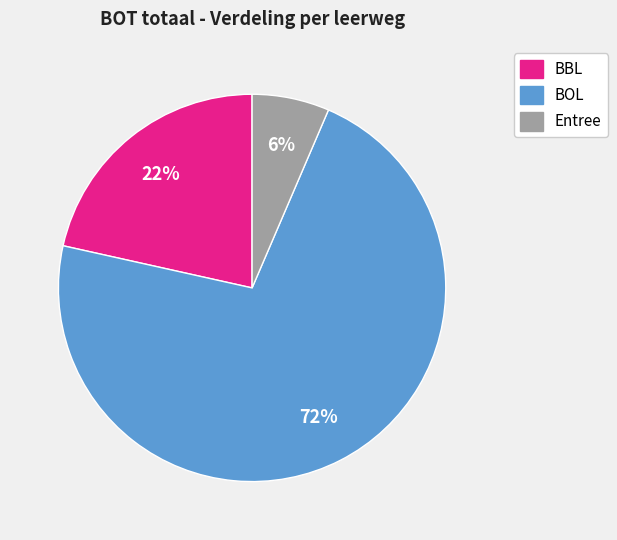

To the nearest percent, what is the difference between the largest and smallest slice percentages?

66%